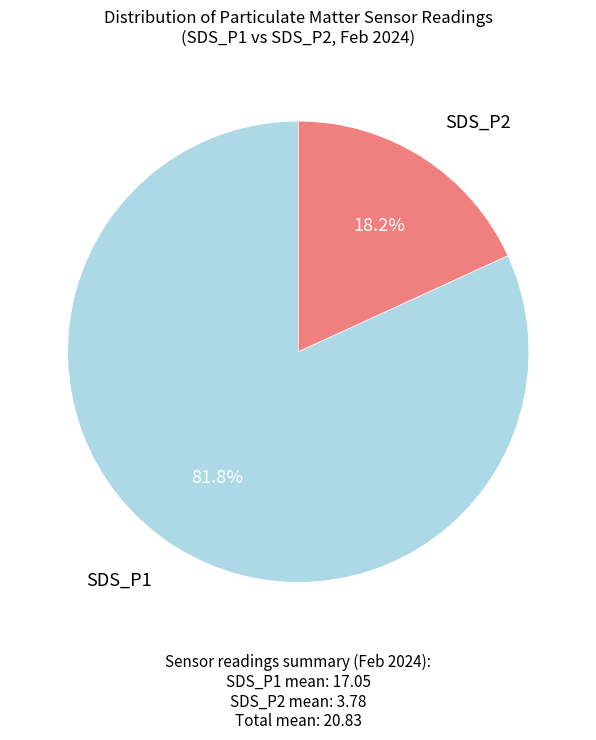

Approximately how many times larger is the value at SDS_P1 compared to SDS_P2?

4.5